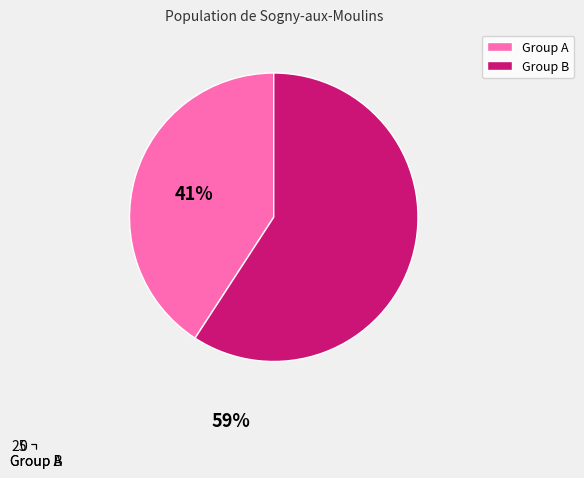

Is it true that 6 is 15% of the pie?

True